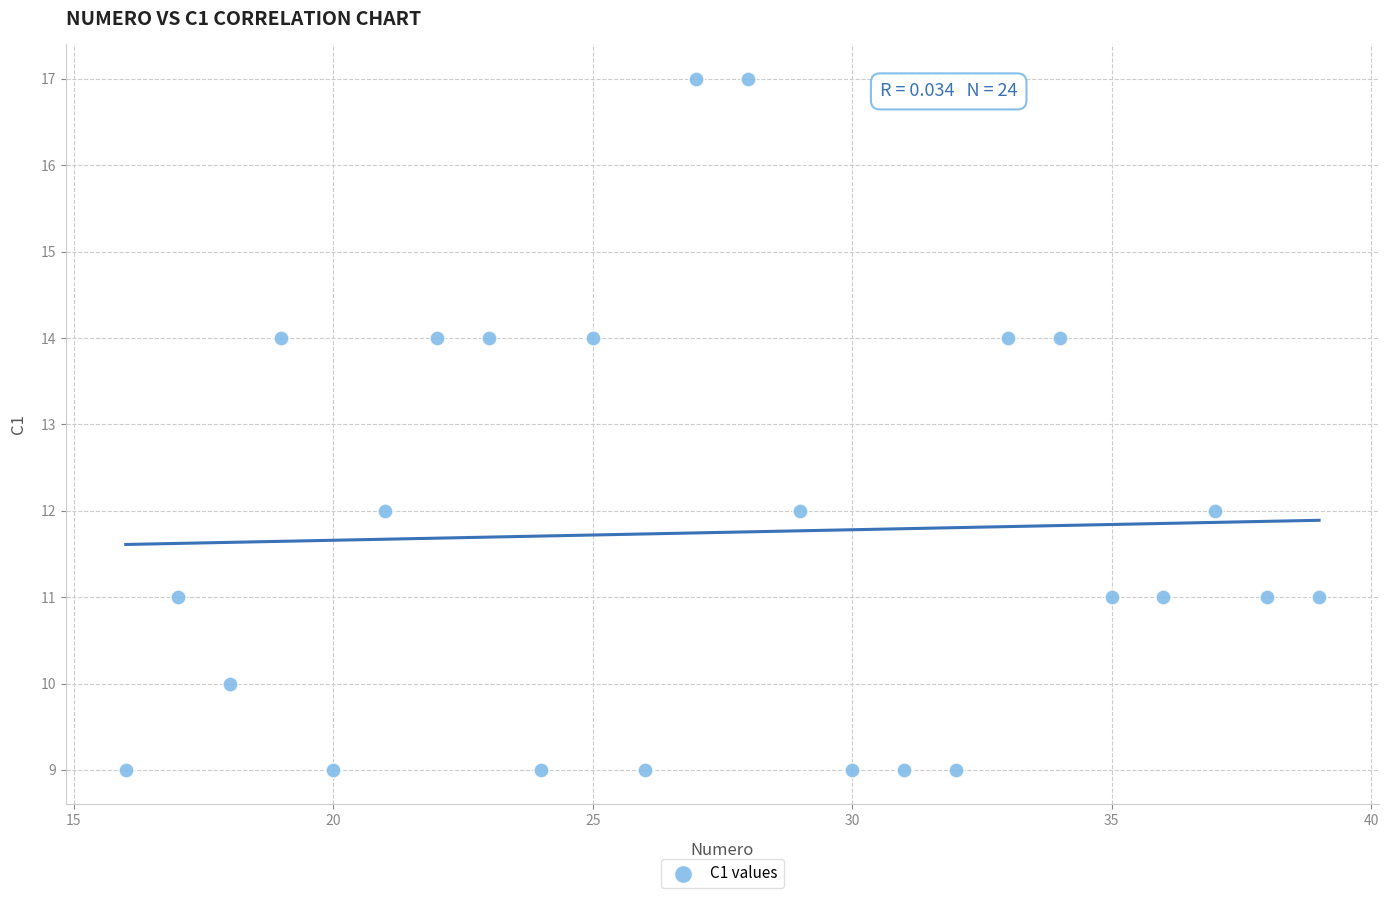

What is the range of X values (max minus min)?

23